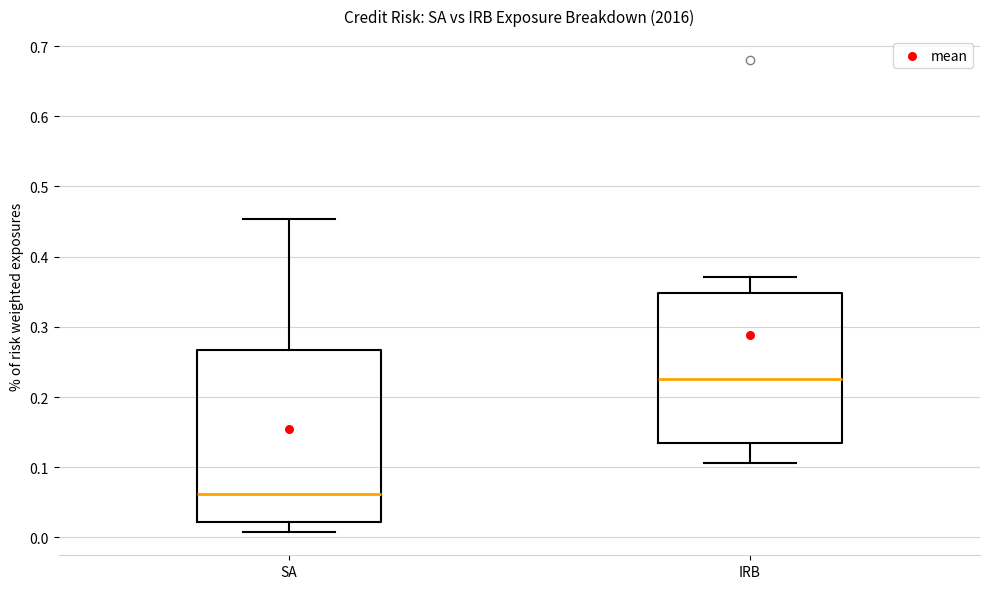

Which box has the lowest median line?

SA